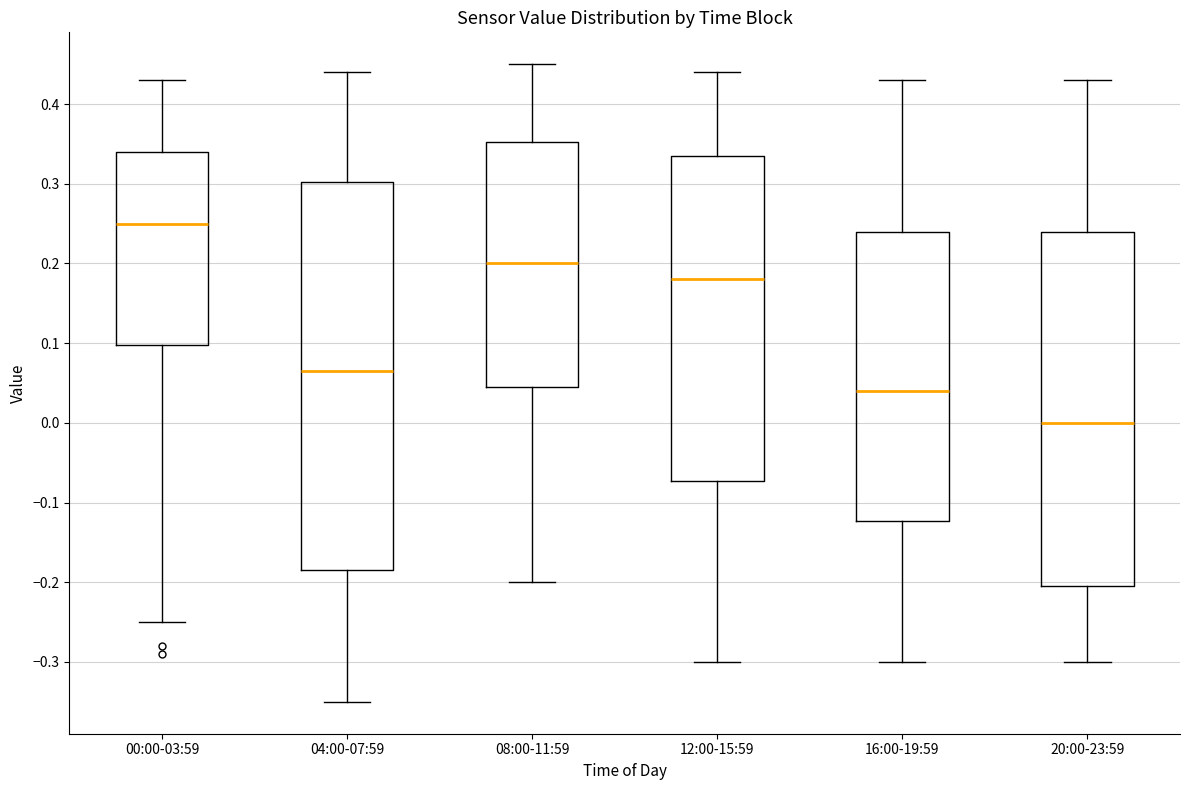

Which box is the tallest, from its lower edge to its upper edge?

04:00-07:59